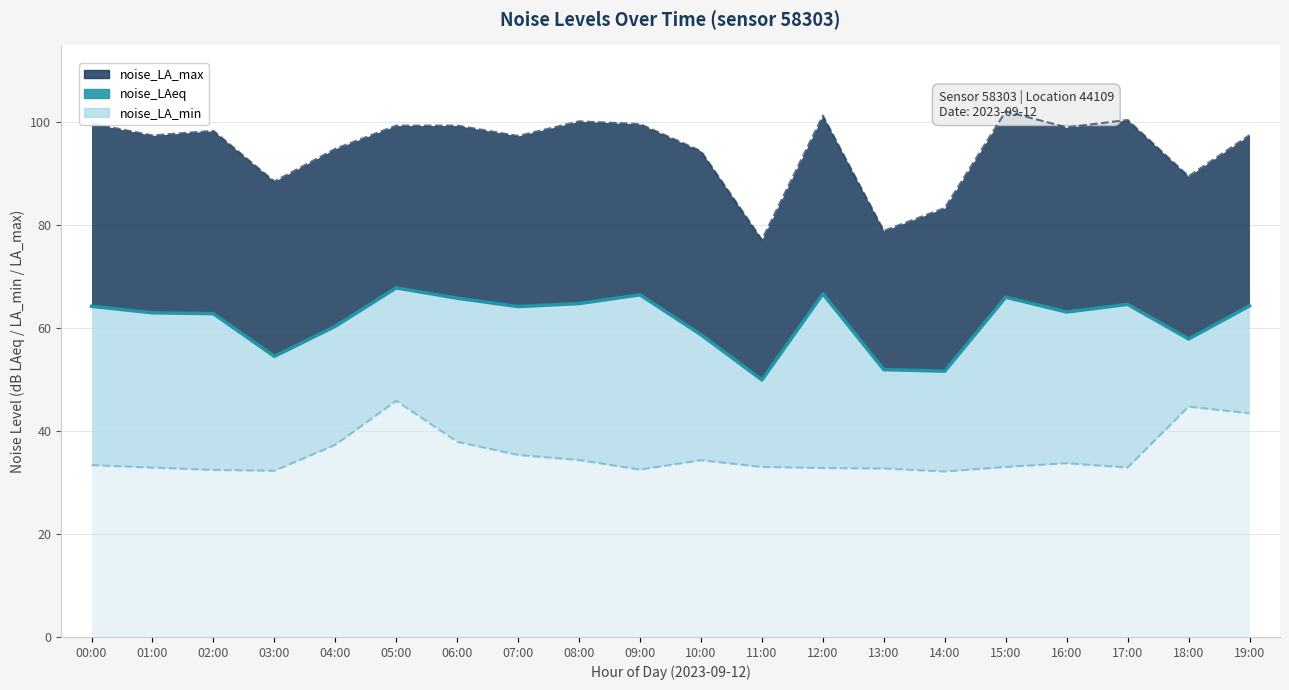

What is the greatest value displayed?

67.8